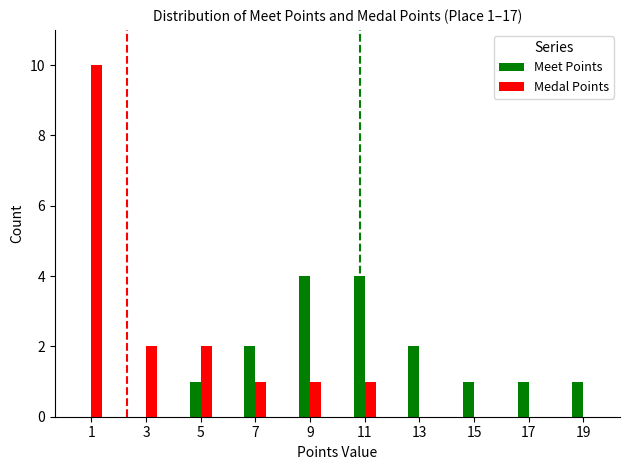

Between 13 and 15, which series saw the biggest shift?

Meet Points